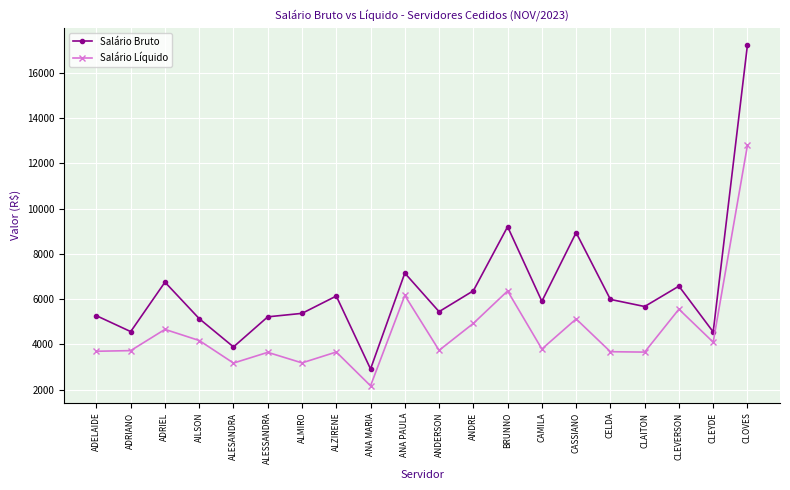

What position from the left is ALMIRO?

7